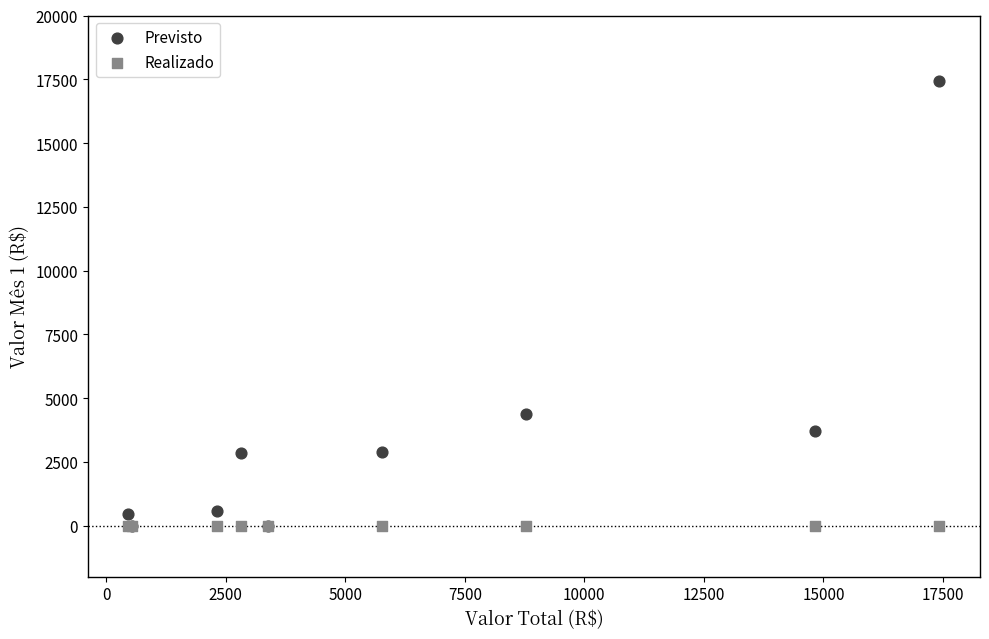

In the Previsto series, what Y value is closest to 8712?

4387.9